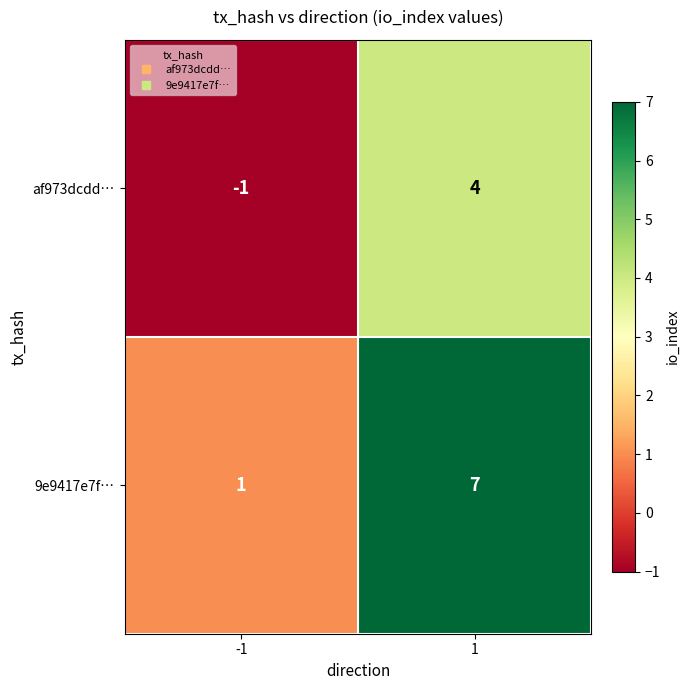

Count the number of categories in the chart.

2